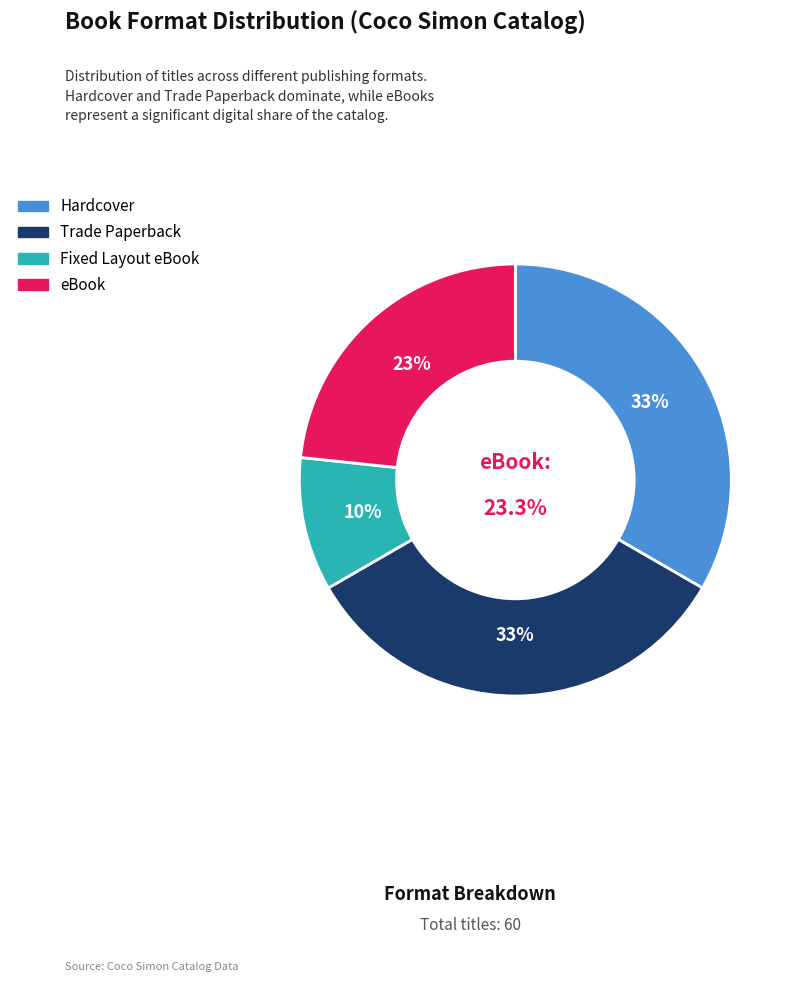

How much of the chart is everything except Trade Paperback?

66.7%